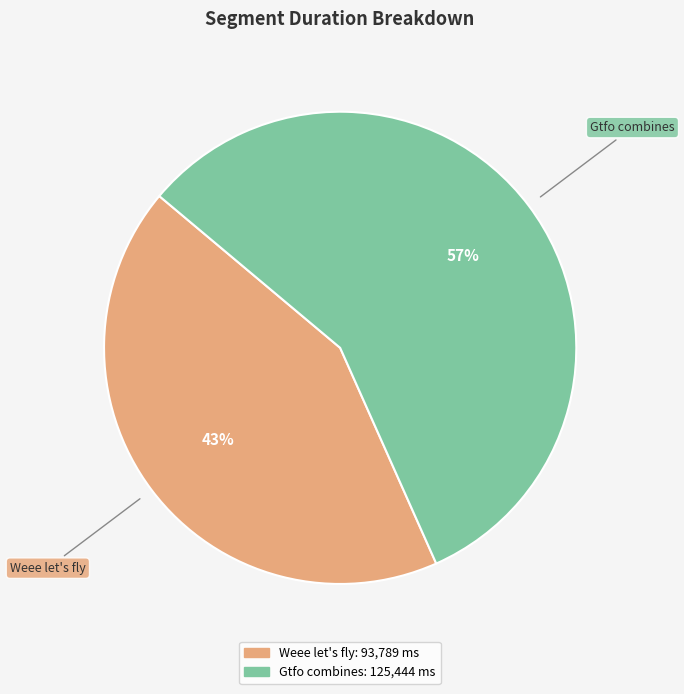

The Weee let's fly slice represents 43% of the pie. True or false?

True